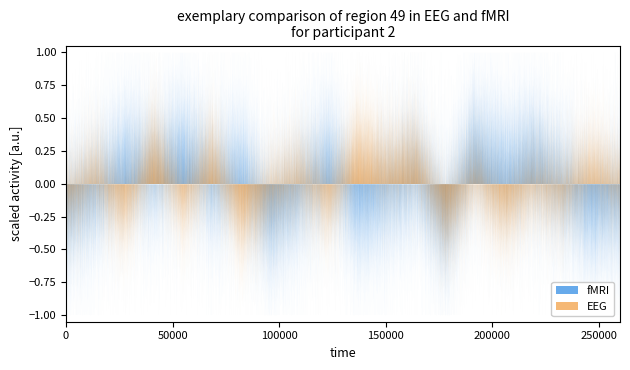

Between 6 and 13, which series saw the biggest shift?

fMRI